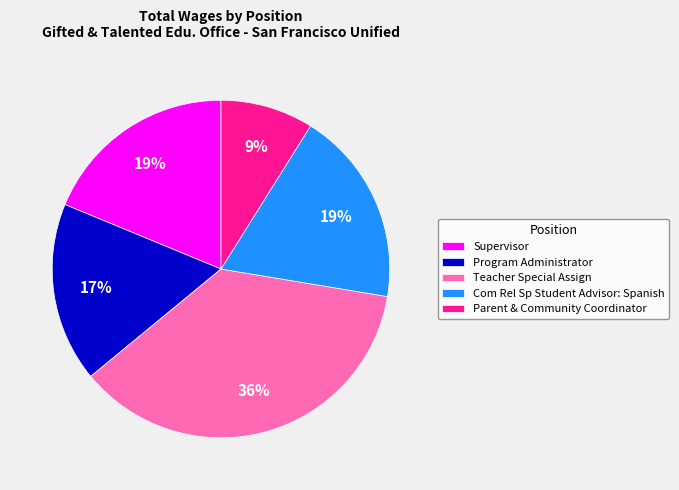

Is there a majority slice in this chart?

No